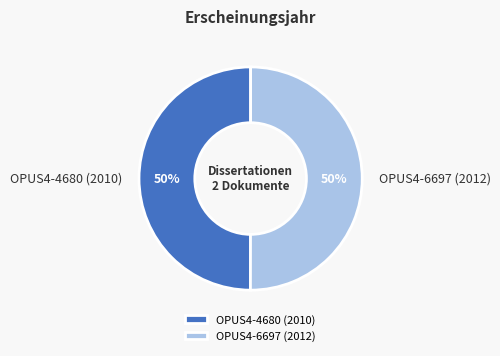

To the nearest percent, what is the average slice percentage?

50%